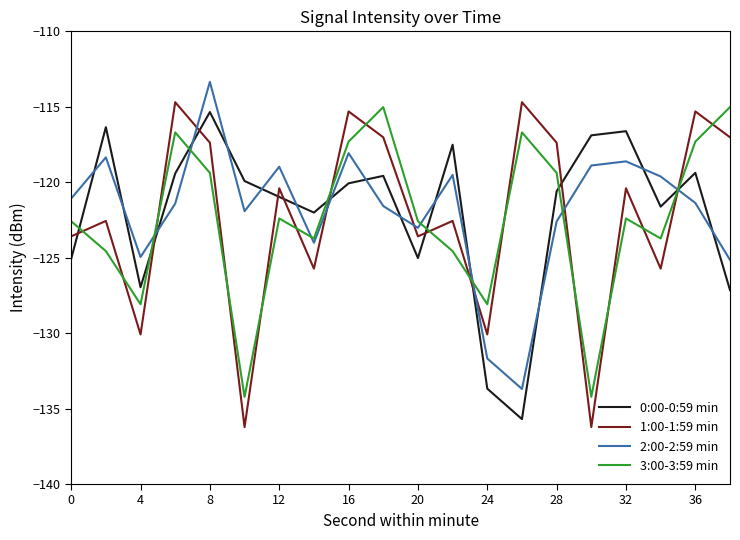

What is the lowest value of the 0:00-0:59 min series?

-135.7